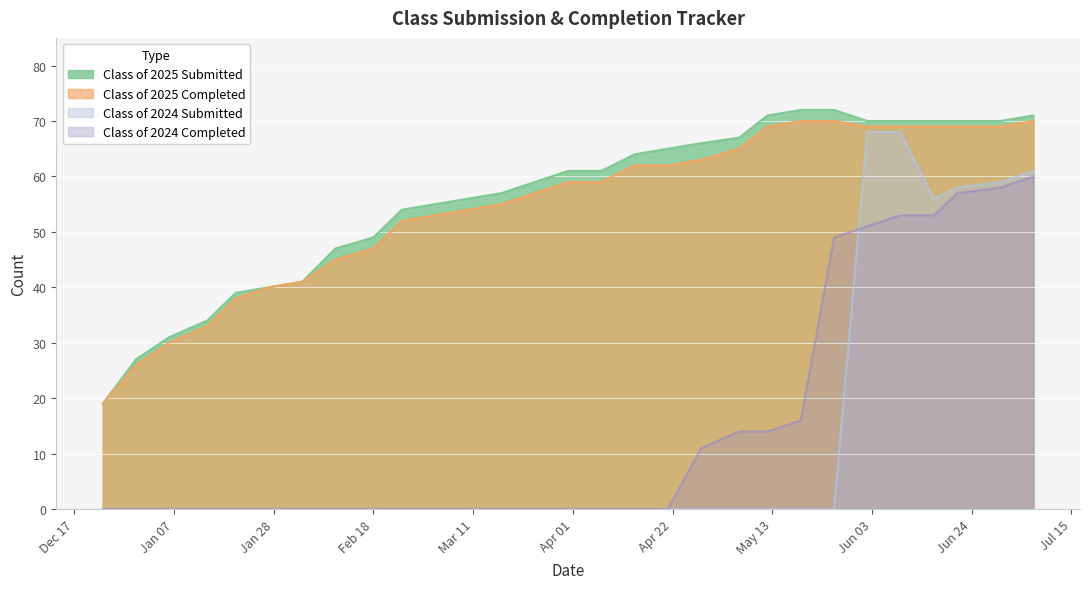

Count the number of data series in this chart.

4